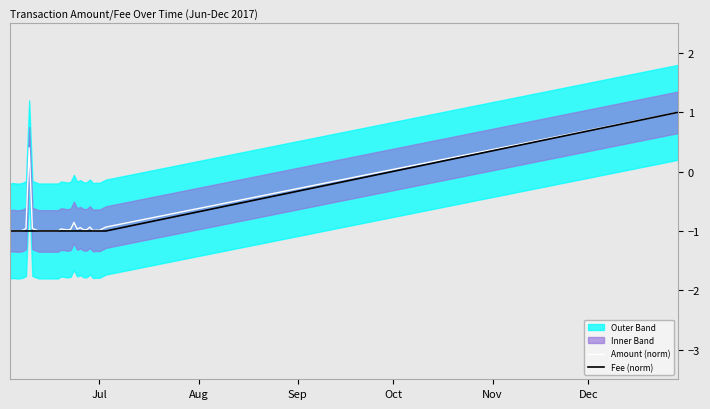

What is the maximum value for Amount (norm)?

1.0